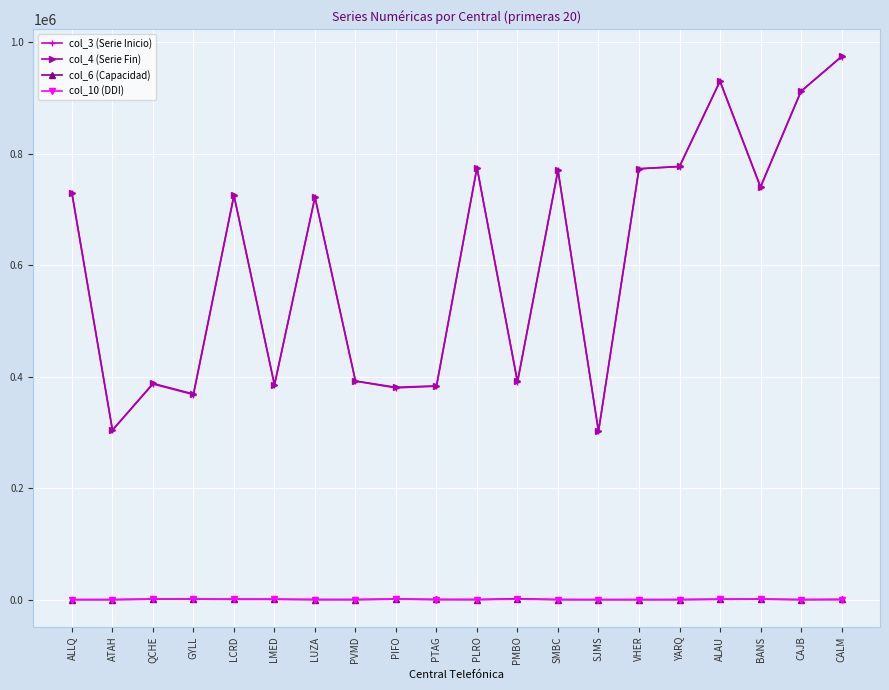

Is the value of col_3 (Serie Inicio) at PTAG greater than the value of col_10 (DDI) at SMBC?

Yes